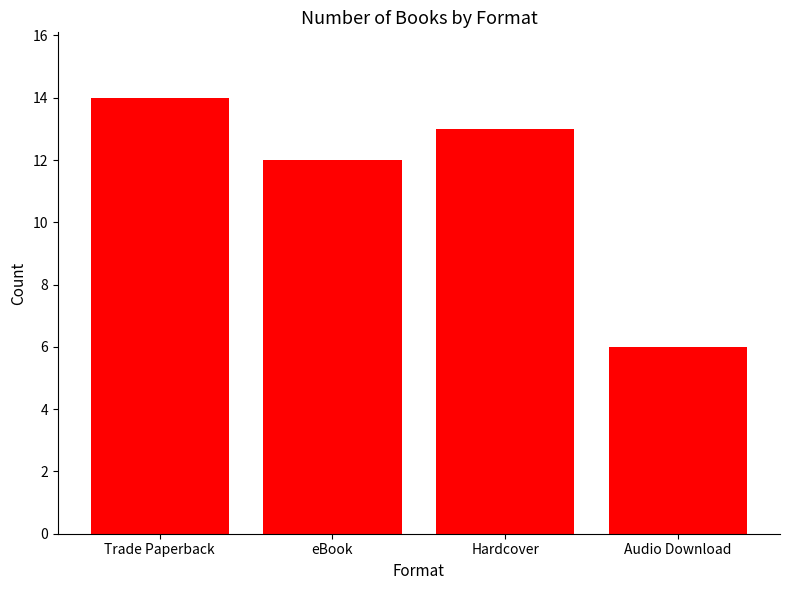

Reading right to left, what are all the values shown in this chart?

Audio Download=6	Hardcover=13	eBook=12	Trade Paperback=14